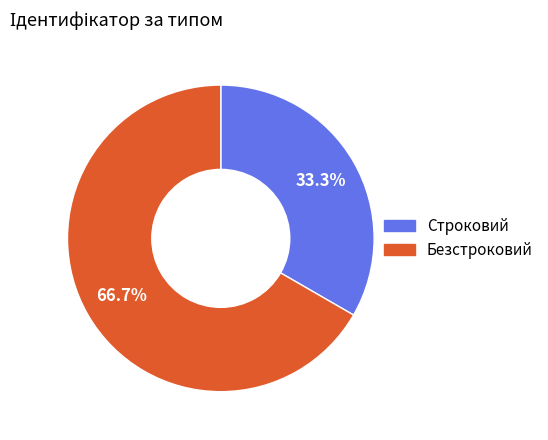

Is Безстроковий the majority of the pie?

Yes